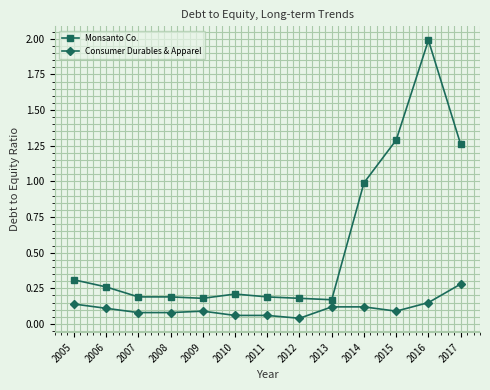

Which series has the widest spread of values?

Monsanto Co.